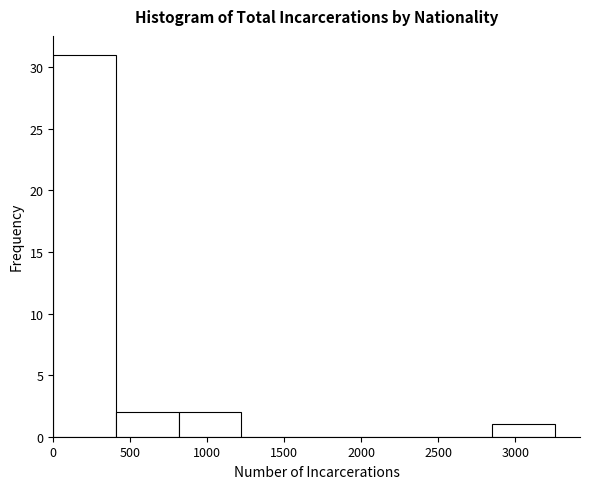

What is the height of the bar covering 800 to 1200 on the x-axis? Neither the bar edges nor the heights are printed on the chart, so give them approximately, as read against the axes.

2